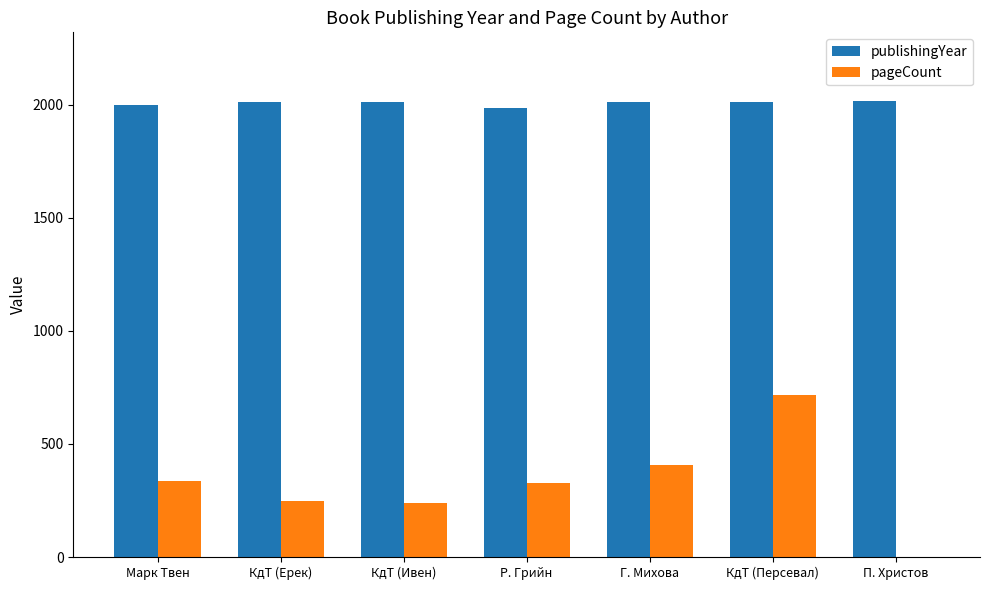

What value does the pageCount series have at Р. Грийн?

328